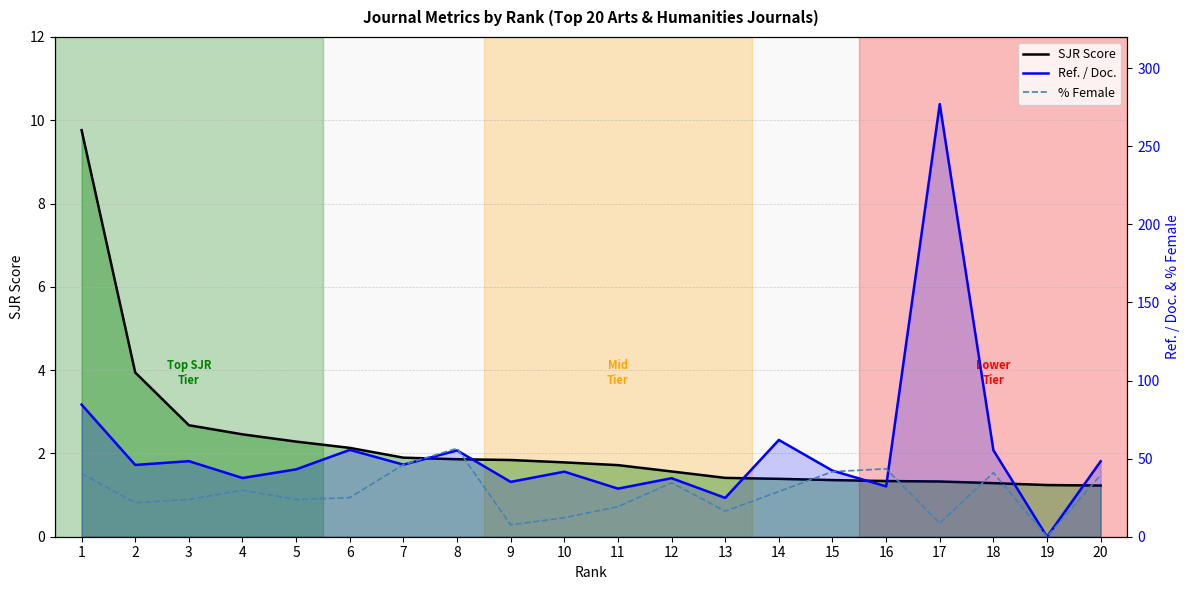

True or false: Ref. / Doc. has a value of 37.6 at 4.

True